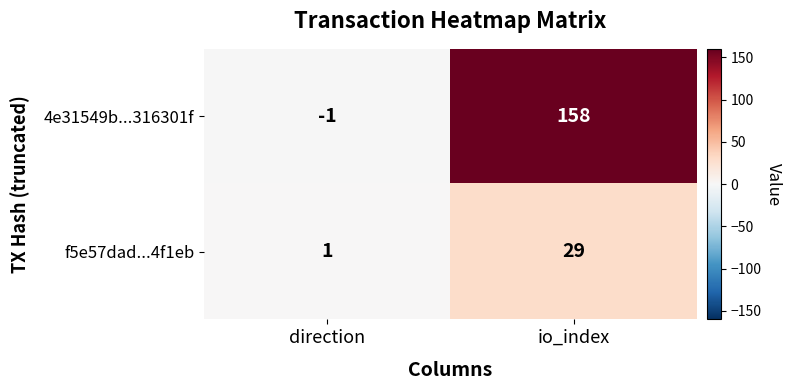

True or false: 4e31549b...316301f has a value of 158 at io_index.

True